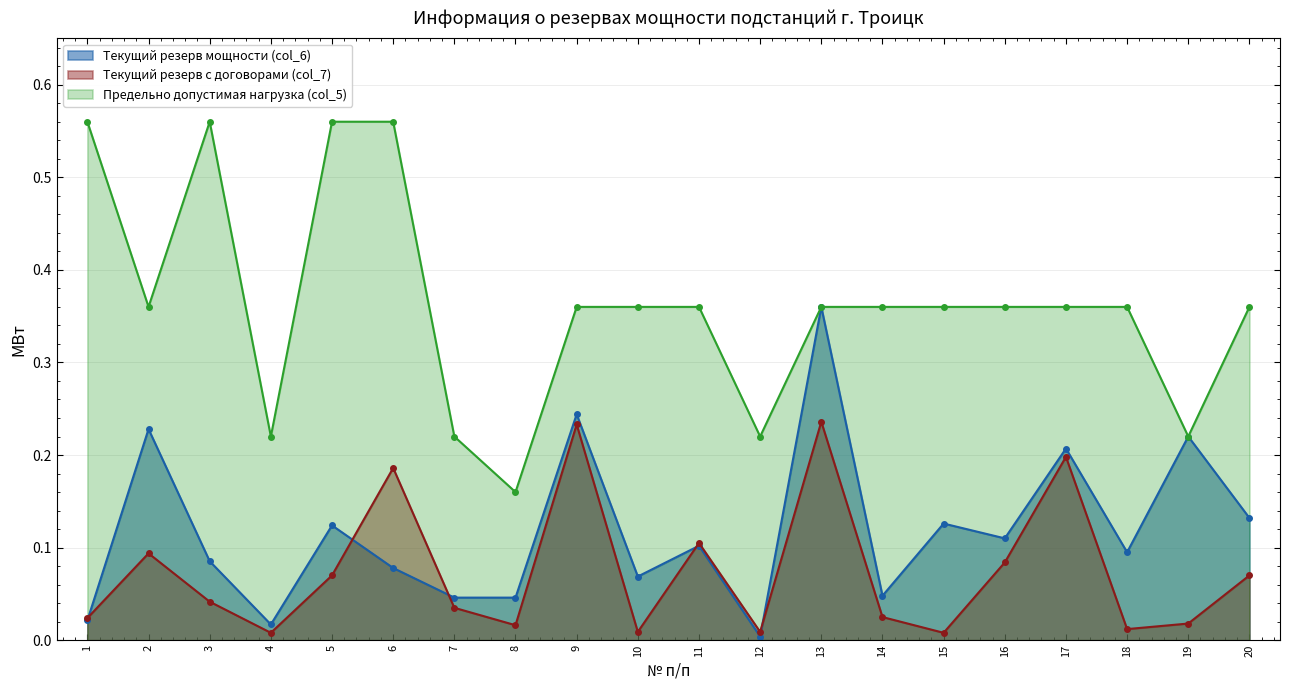

What is the total value across all series at 6?

0.8